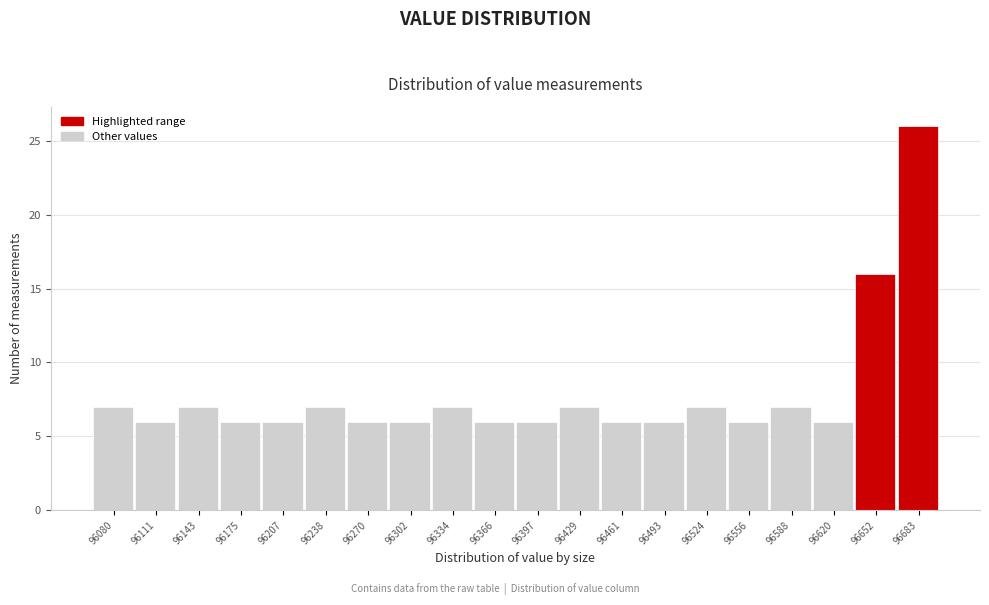

Reading right to left, list all the values displayed in this chart.

96683=26	96652=16	96620=6	96588=7	96556=6	96524=7	96493=6	96461=6	96429=7	96397=6	96366=6	96334=7	96302=6	96270=6	96238=7	96207=6	96175=6	96143=7	96111=6	96080=7